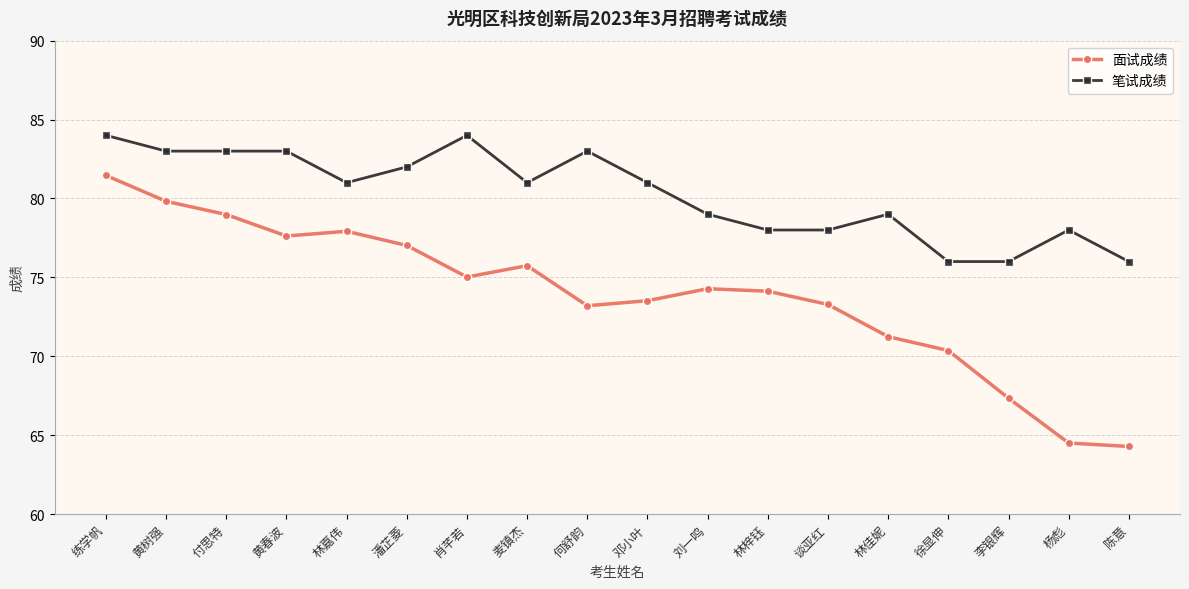

Is it true that 笔试成绩 equals 125.2 at 李银辉?

False